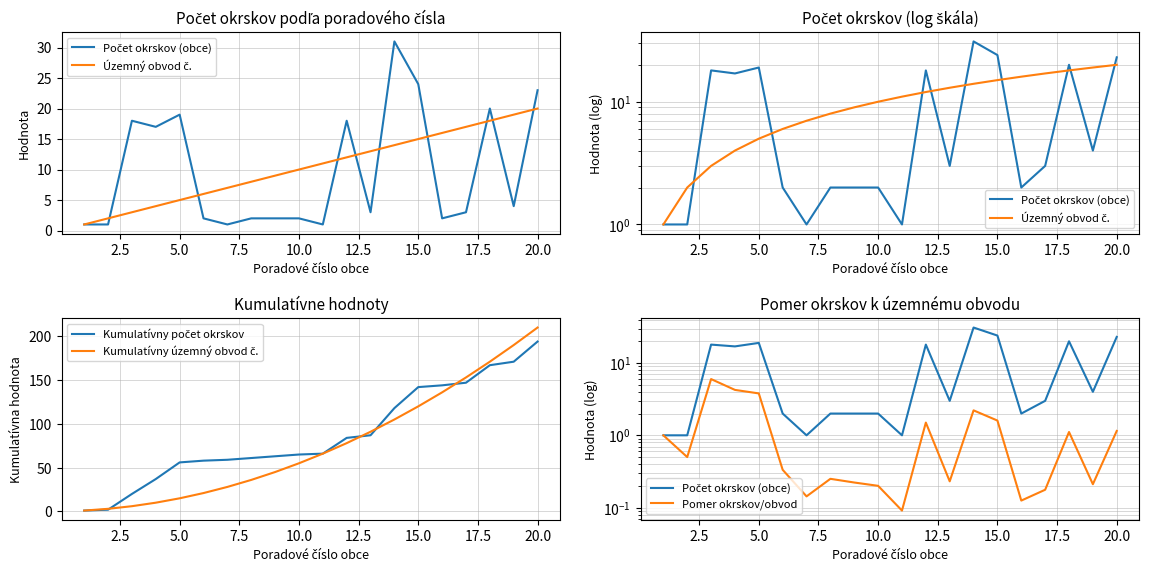

Is the value of Kumulatívny územný obvod č. at 2.5 greater than the value of Počet okrskov (obce) at 18?

No